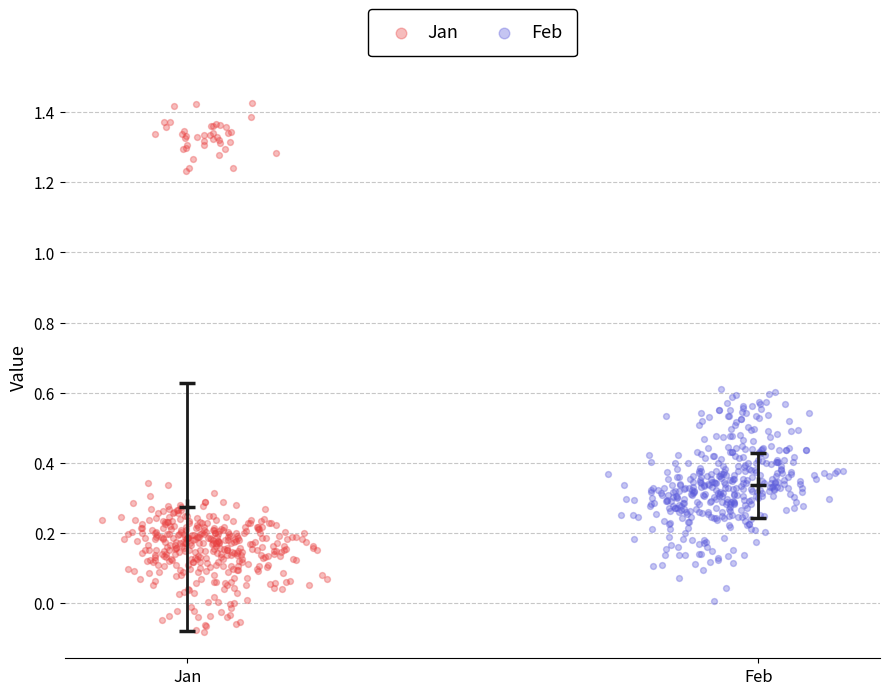

Which series reaches the maximum Y coordinate?

Jan